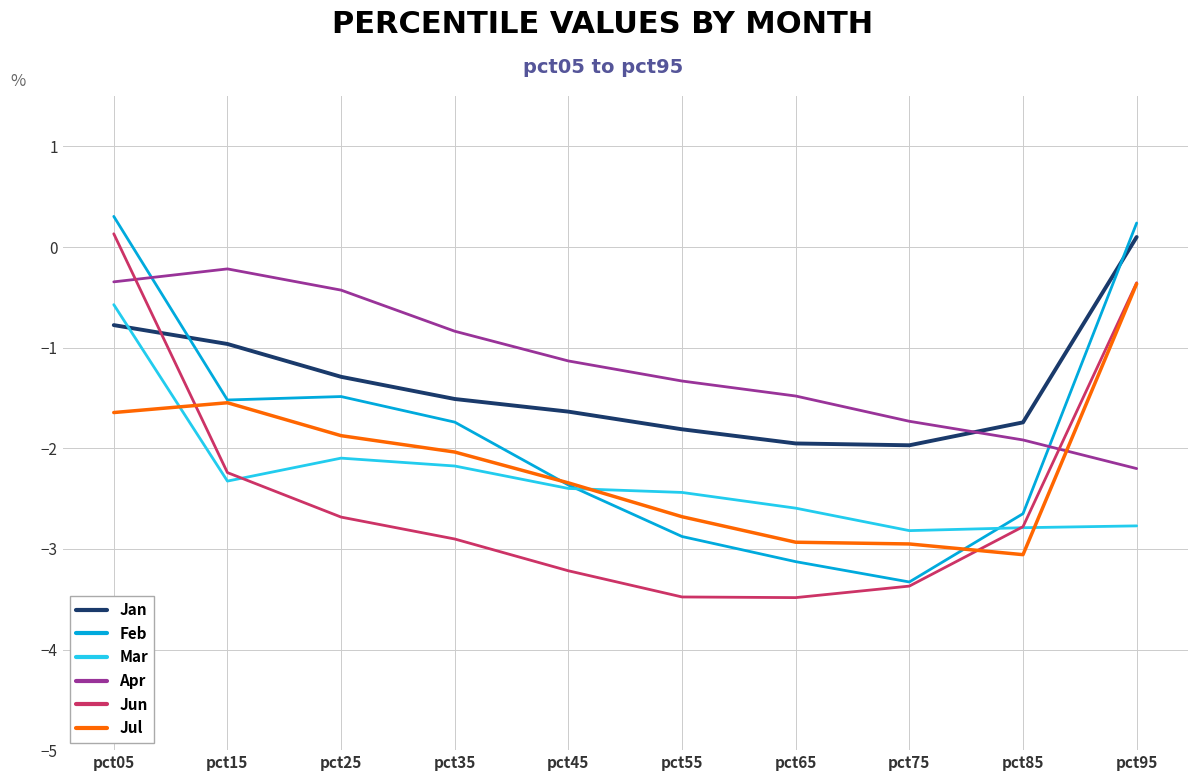

What is the average value of the Apr series?

-1.2